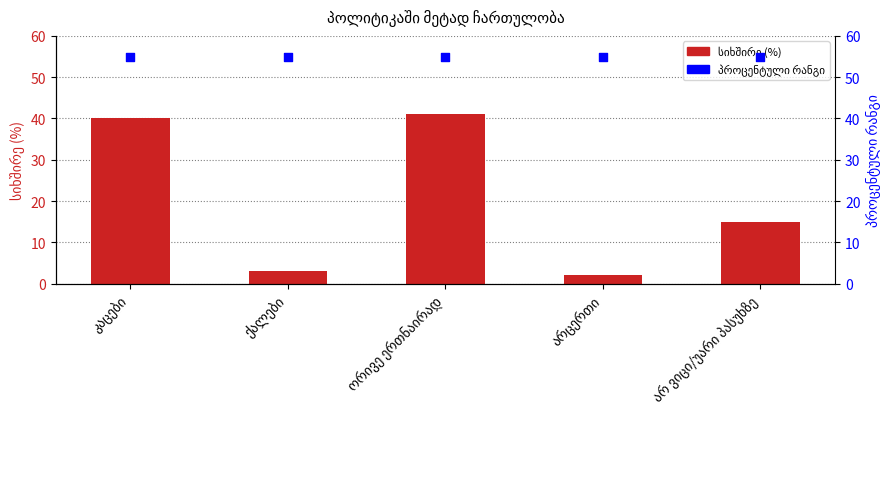

What is the total value across all series at არცერთი?

57